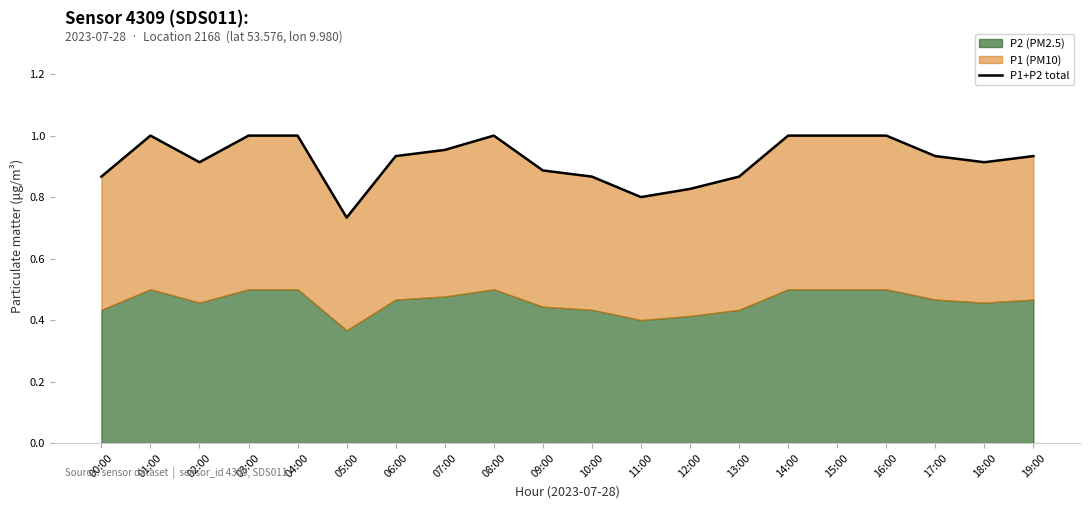

Rank the categories by value from lowest to highest.

05:00, 11:00, 12:00, 00:00, 10:00, 13:00, 09:00, 02:00, 18:00, 06:00, 17:00, 19:00, 07:00, 01:00, 03:00, 04:00, 08:00, 14:00, 15:00, 16:00